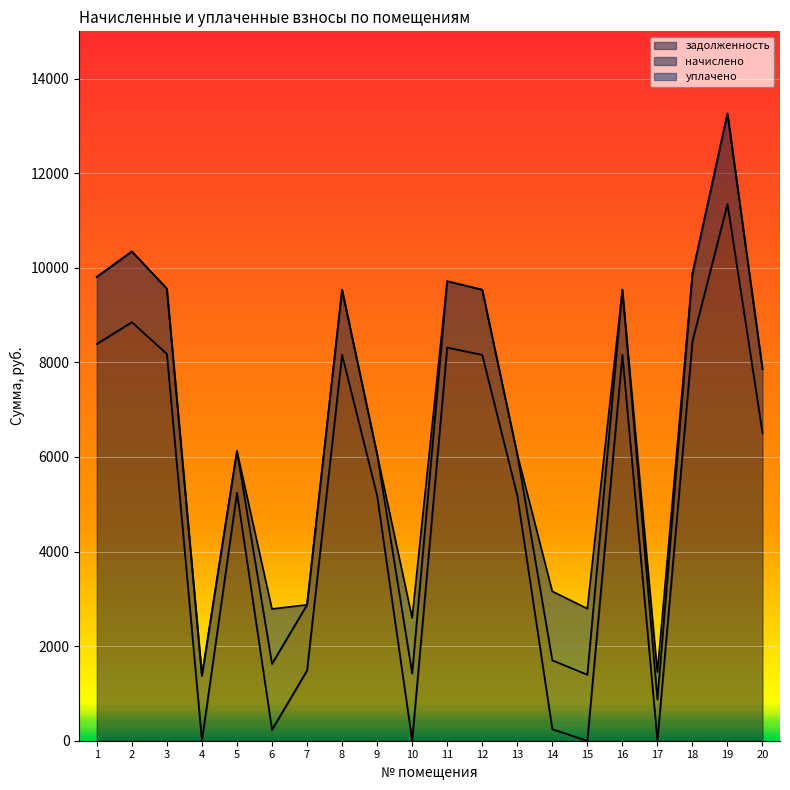

How many interior local peaks does the уплачено series have?

4